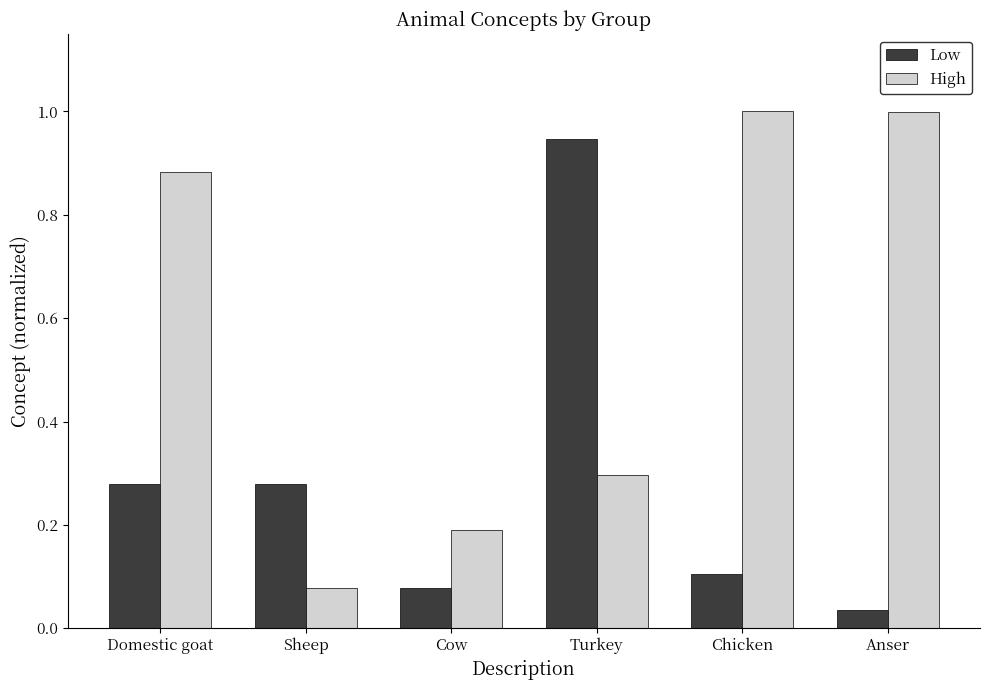

The Low series shows 0.0 at Chicken. True or false?

False